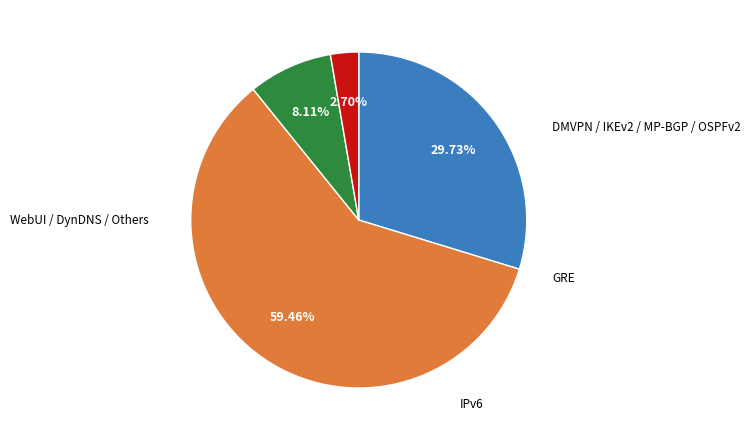

Is there a majority slice in this chart?

Yes